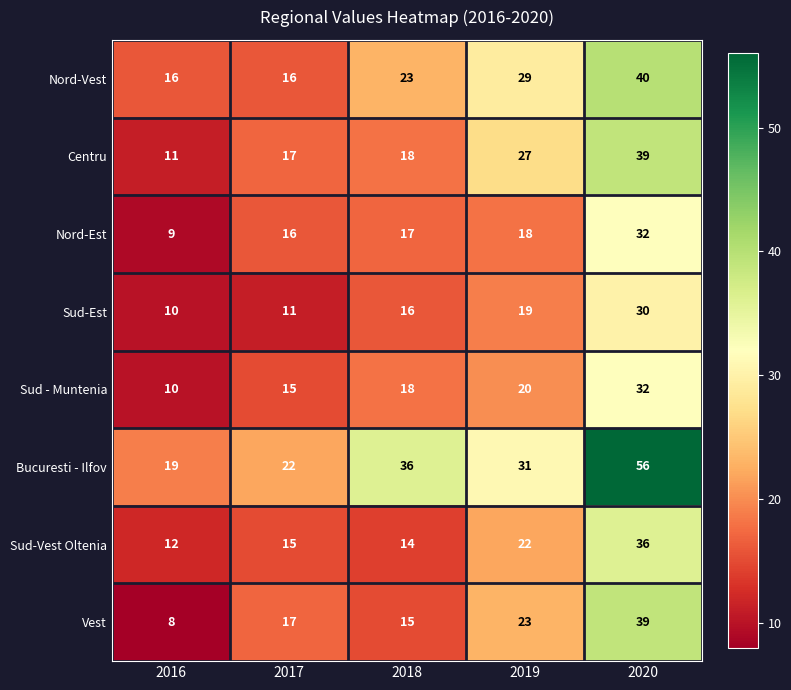

The Sud-Est series shows 17 at 2017. True or false?

False